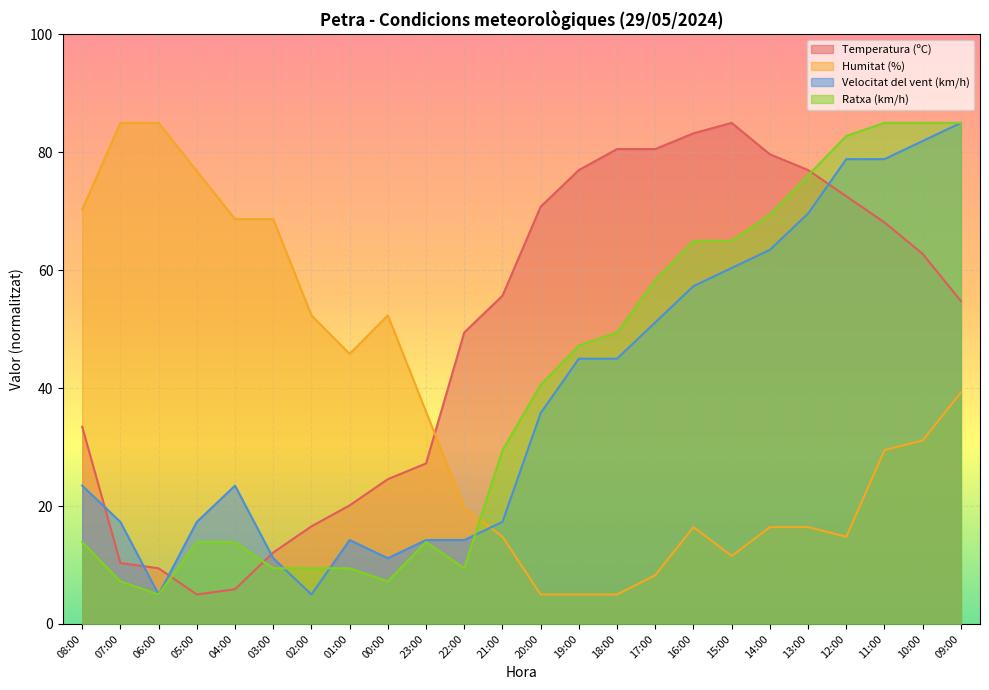

What are all the series names shown in the legend?

Temperatura (ºC), Humitat (%), Velocitat del vent (km/h), Ratxa (km/h)